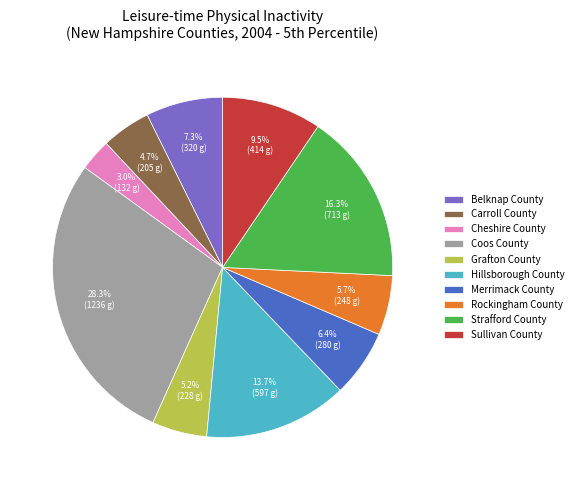

What percentage is the Grafton County slice, to the nearest percent?

5%